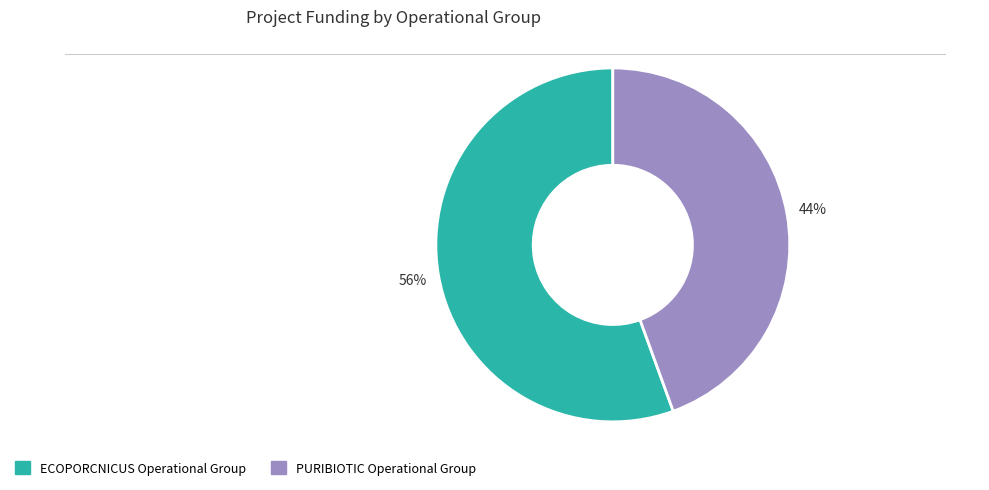

Does any single category account for the majority?

Yes